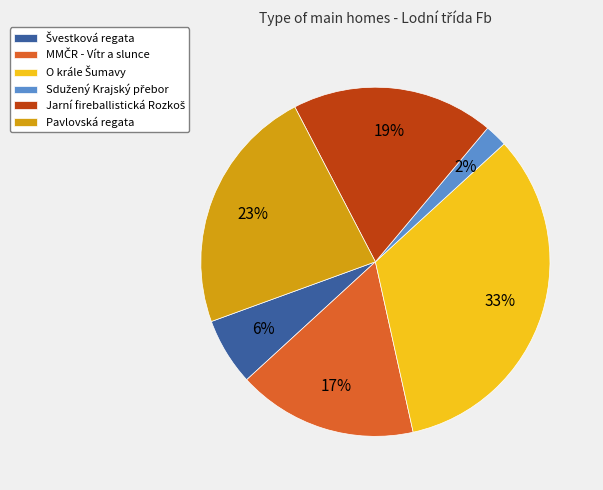

Does any single category account for the majority?

No